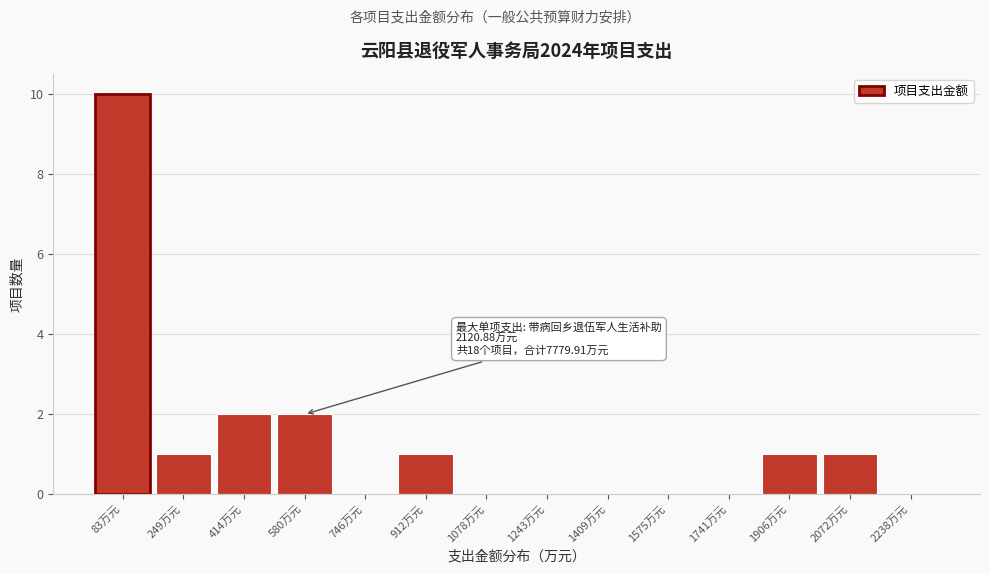

Over which range of the x-axis is the bar tallest?

0 to 160